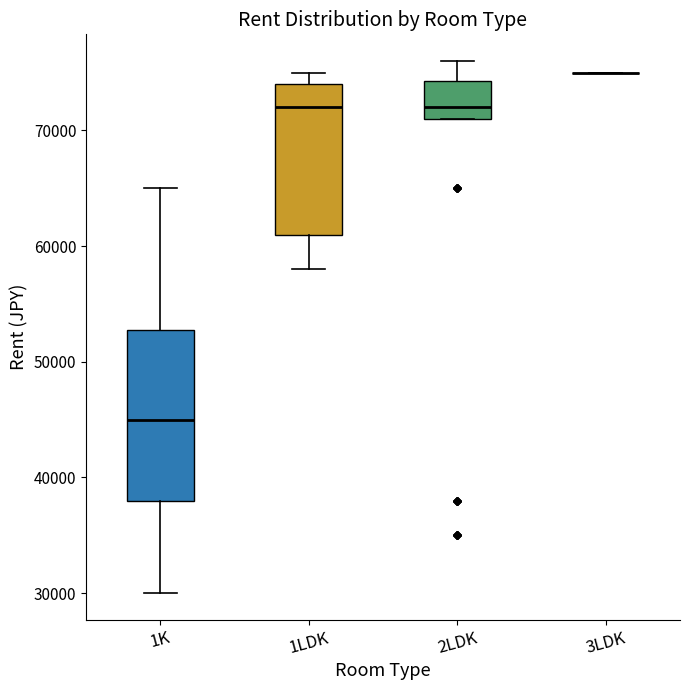

Reading left to right, transcribe this box plot: for each box, give where its median line is, the range the box spans, and where its two whiskers end, as read against the y-axis. The values are not printed on the chart, so give them approximately, as read against the axis.

1K: median 45000, box 38000 to 53000, whiskers 30000 to 65000
1LDK: median 72000, box 61000 to 74000, whiskers 58000 to 75000
2LDK: median 72000, box 71000 to 74000, whiskers 71000 to 76000
3LDK: box collapsed to a line at 75000, whiskers 75000 to 75000